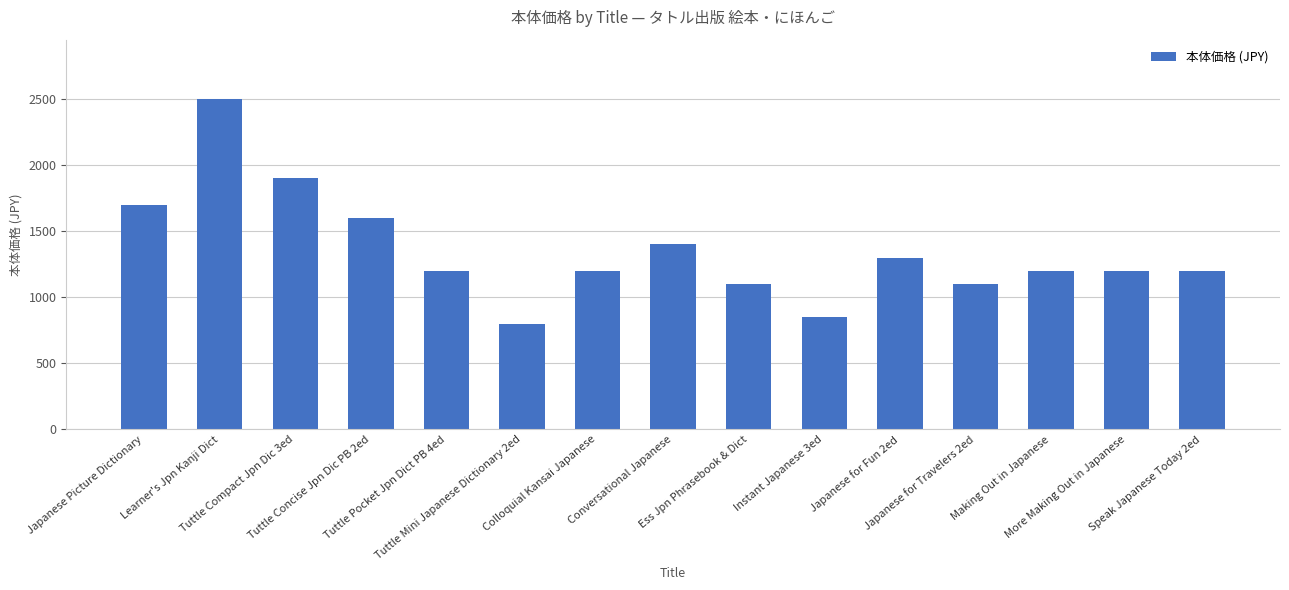

Reading left to right, extract all data points from this chart.

Japanese Picture Dictionary=1700	Learner's Jpn Kanji Dict=2500	Tuttle Compact Jpn Dic 3ed=1900	Tuttle Concise Jpn Dic PB 2ed=1600	Tuttle Pocket Jpn Dict PB 4ed=1200	Tuttle Mini Japanese Dictionary 2ed=800	Colloquial Kansai Japanese=1200	Conversational Japanese=1400	Ess Jpn Phrasebook & Dict=1100	Instant Japanese 3ed=850	Japanese for Fun 2ed=1300	Japanese for Travelers 2ed=1100	Making Out in Japanese=1200	More Making Out in Japanese=1200	Speak Japanese Today 2ed=1200